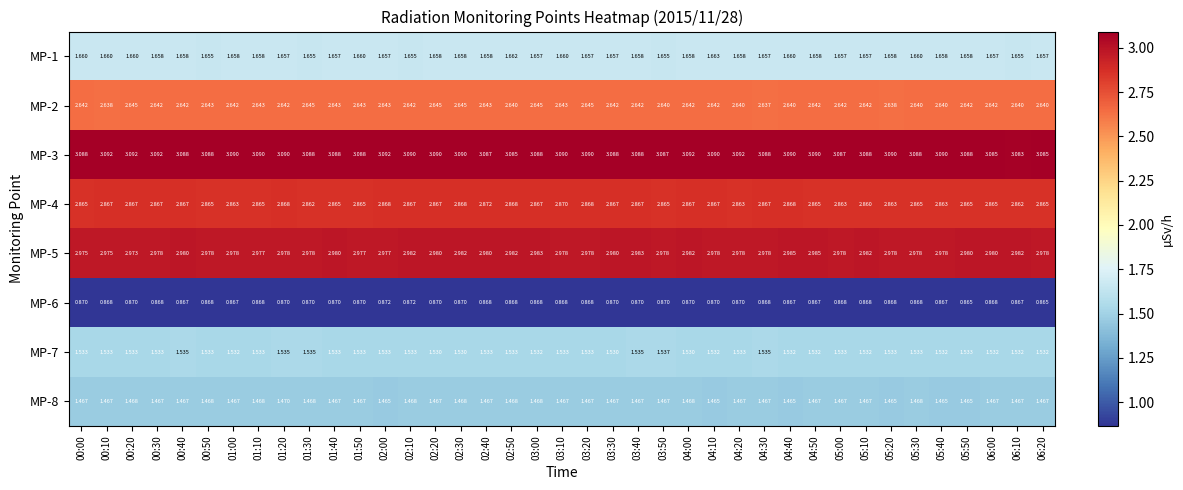

Which series has the largest total across all categories?

MP-3